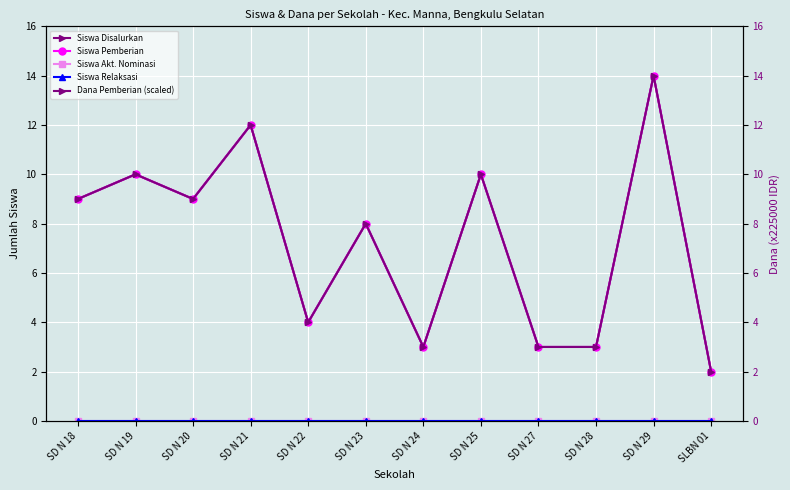

Rank the series by their maximum value, from lowest to highest.

Siswa Akt. Nominasi, Siswa Relaksasi, Siswa Disalurkan, Siswa Pemberian, Dana Pemberian (scaled)